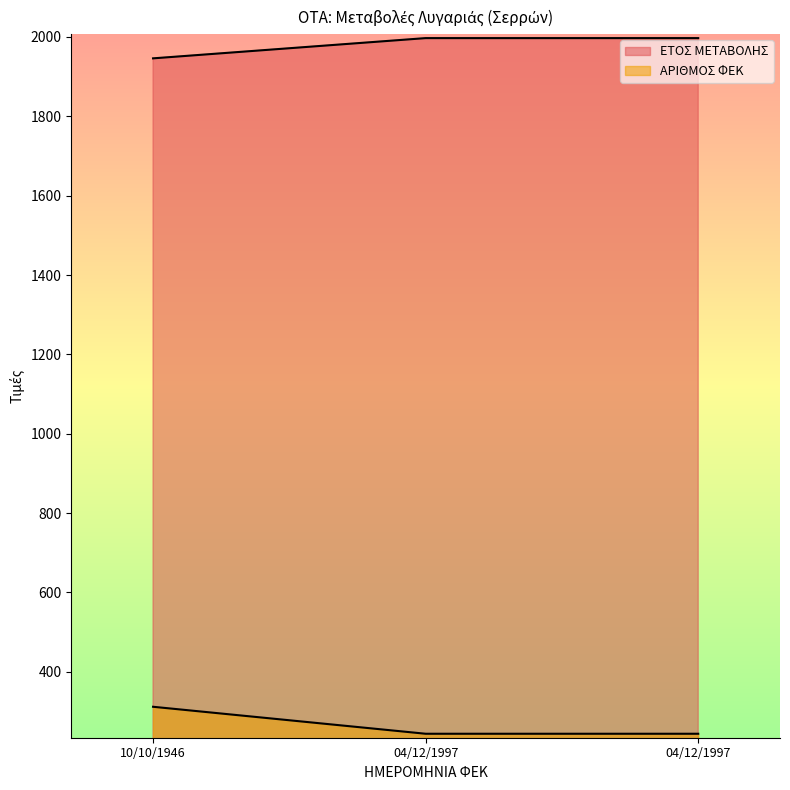

How many lines are shown in the chart?

2